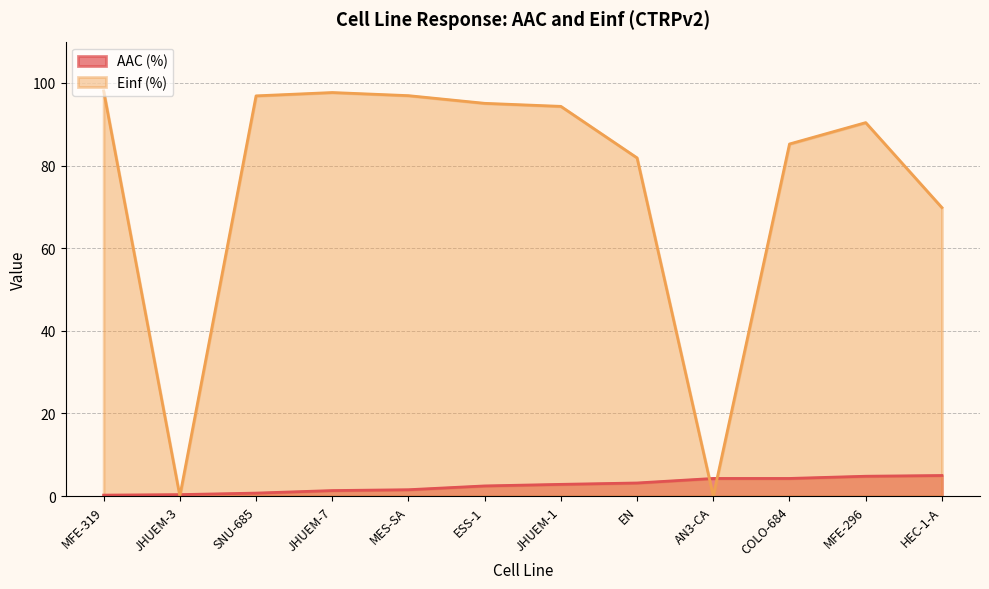

What is the highest value of the AAC (%) series?

5.0